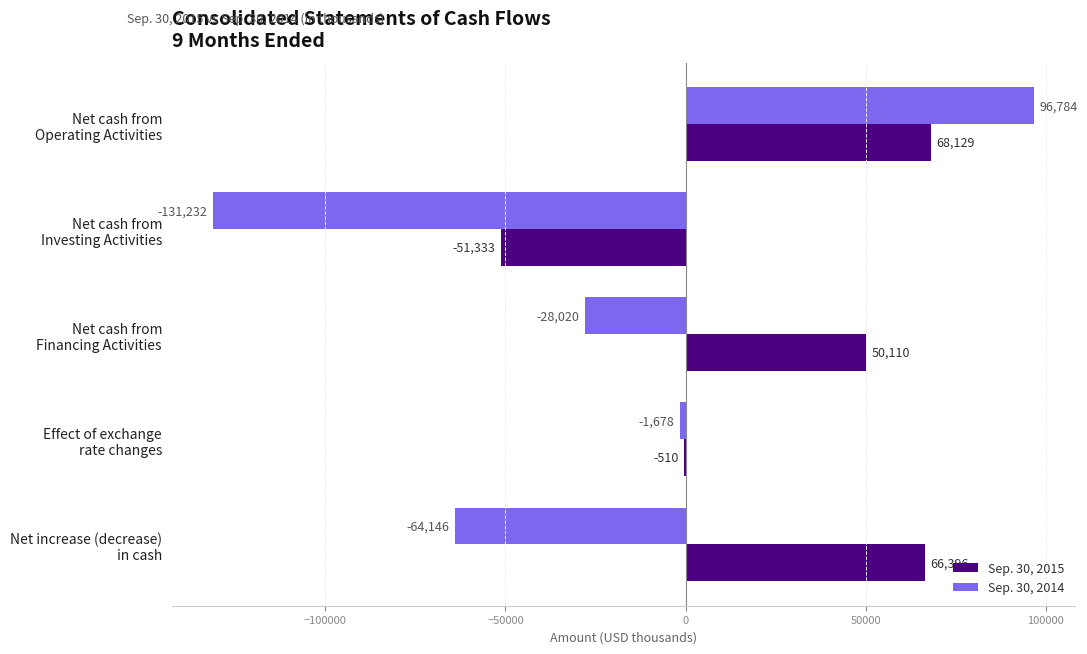

Which series has the largest total across all categories?

Sep. 30, 2015